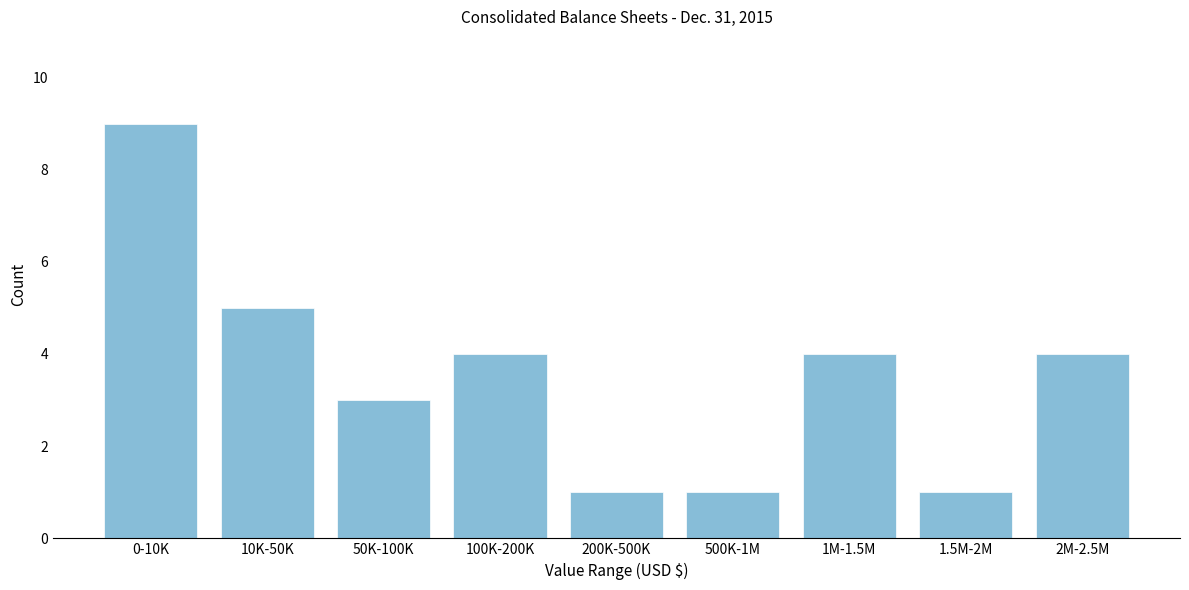

Reading right to left, what are all the values shown in this chart?

2M-2.5M=4	1.5M-2M=1	1M-1.5M=4	500K-1M=1	200K-500K=1	100K-200K=4	50K-100K=3	10K-50K=5	0-10K=9